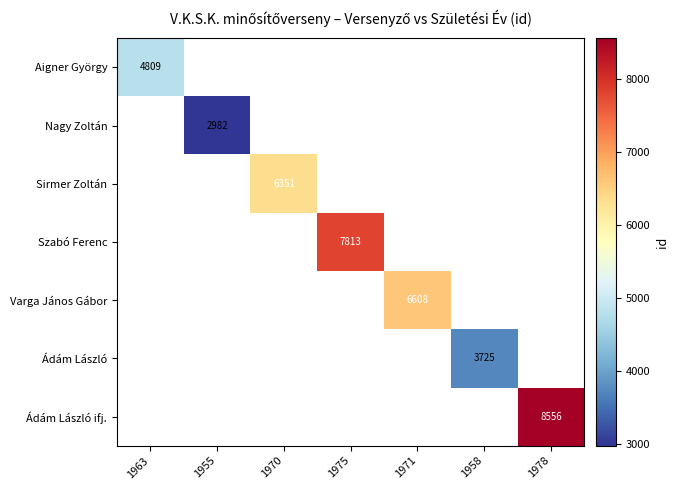

True or false: Szabó Ferenc has a value of 7813 at 1975.

True